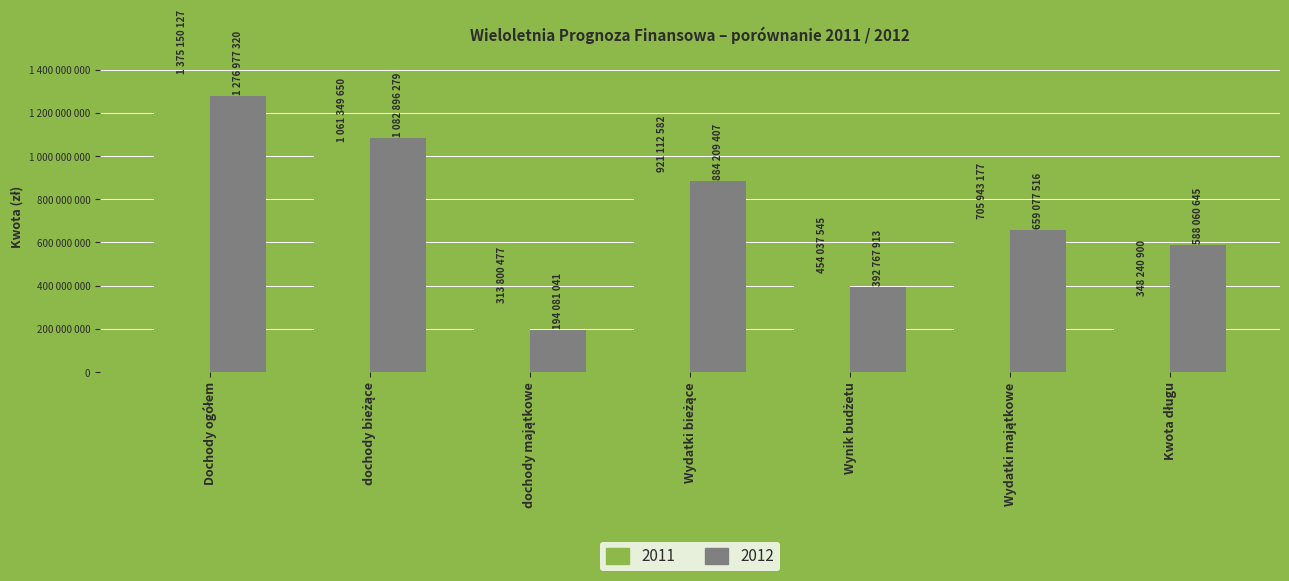

What is the value of the 2012 bar at the 3rd from the left?

194081041